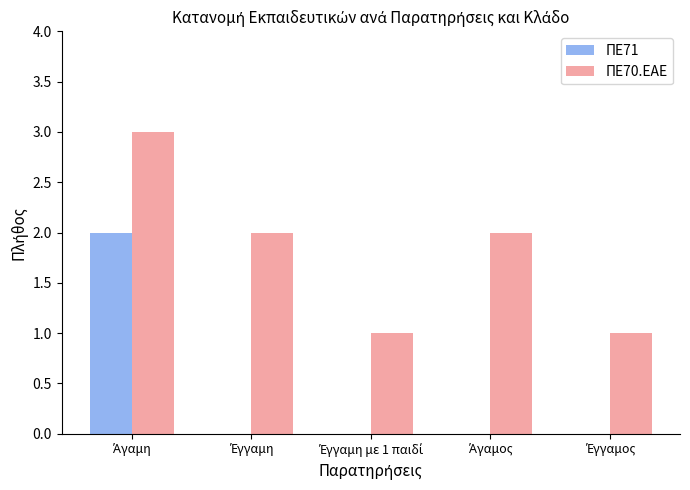

How many categories are shown in the chart?

5